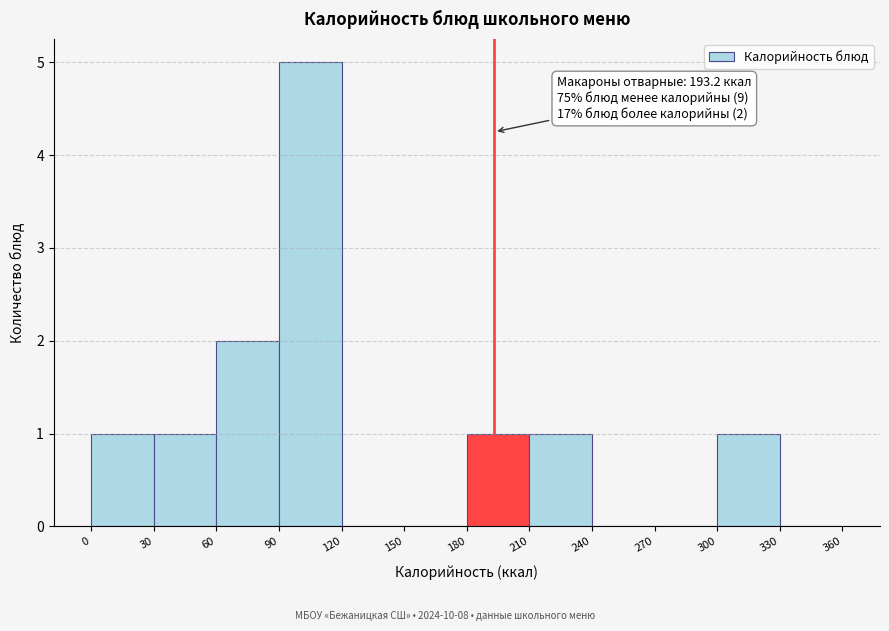

Which range on the x-axis has the tallest bar?

90 to 120